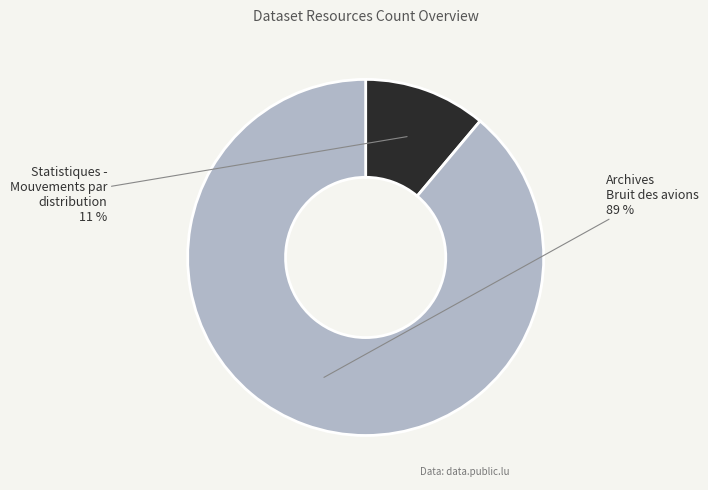

Which category accounts for the majority?

Archives Bruit des avions